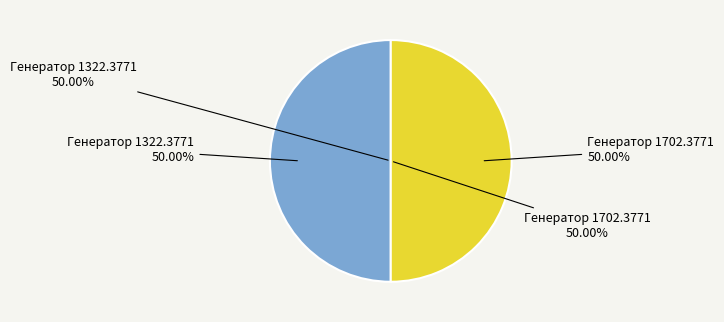

How many slices are in this pie chart?

2